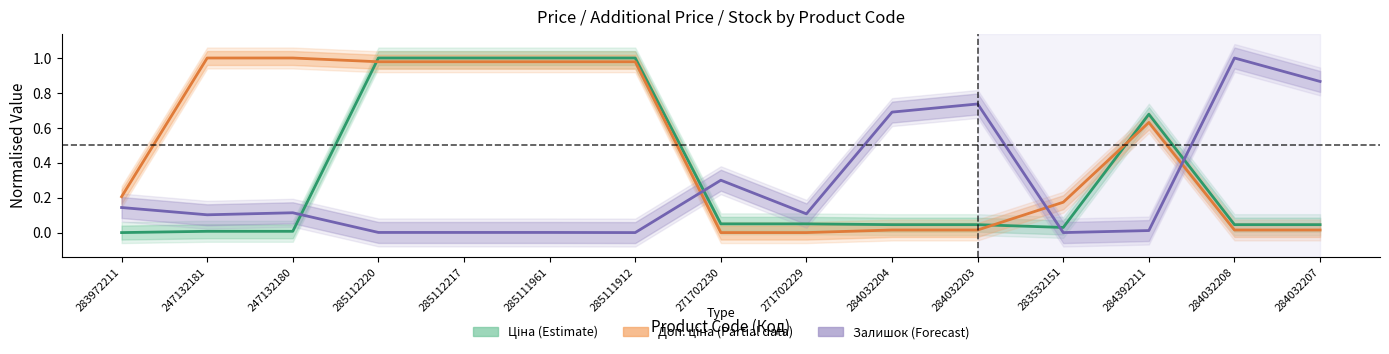

At 283972211, list the series in order from smallest to largest.

Ціна (Estimate), Залишок (Forecast), Доп. ціна (Partial)